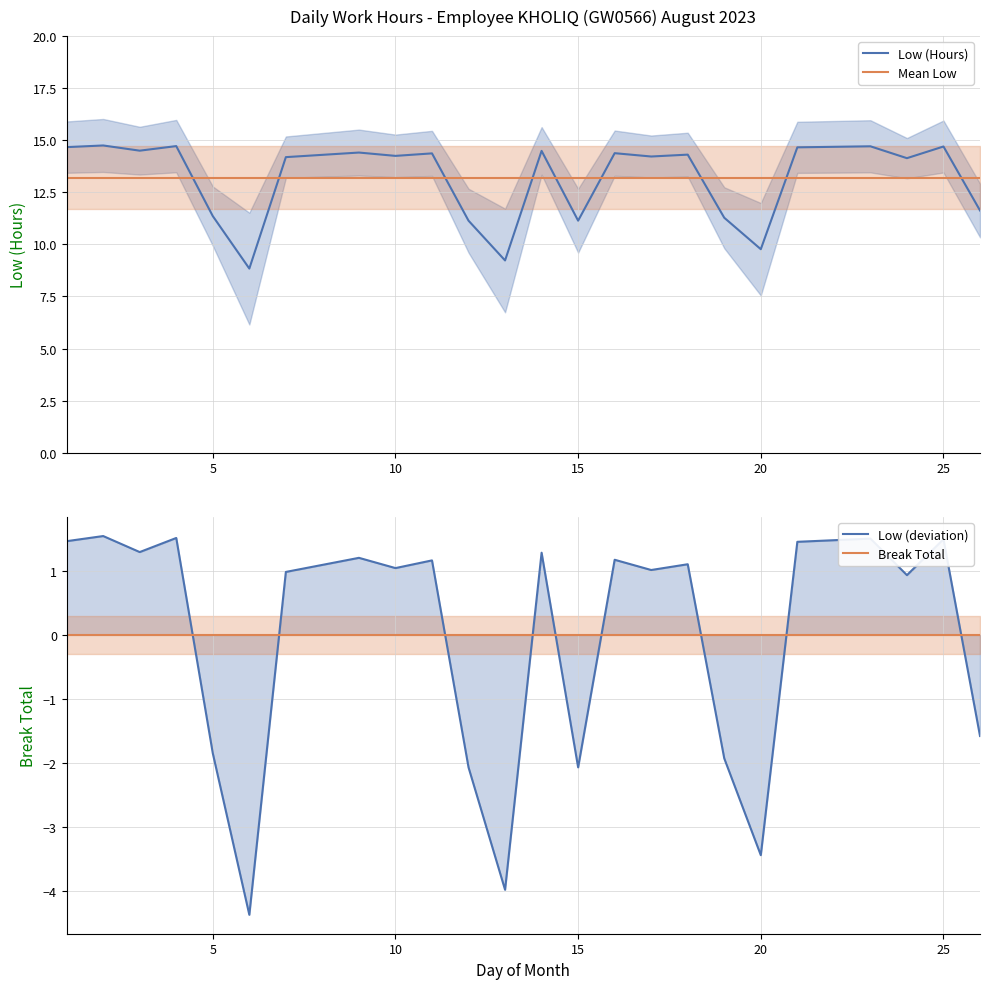

How many values exceed 14?

17